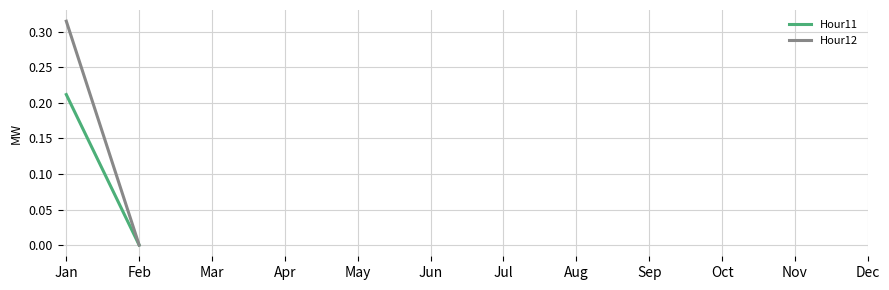

How many values in the Hour11 series exceed 0?

1